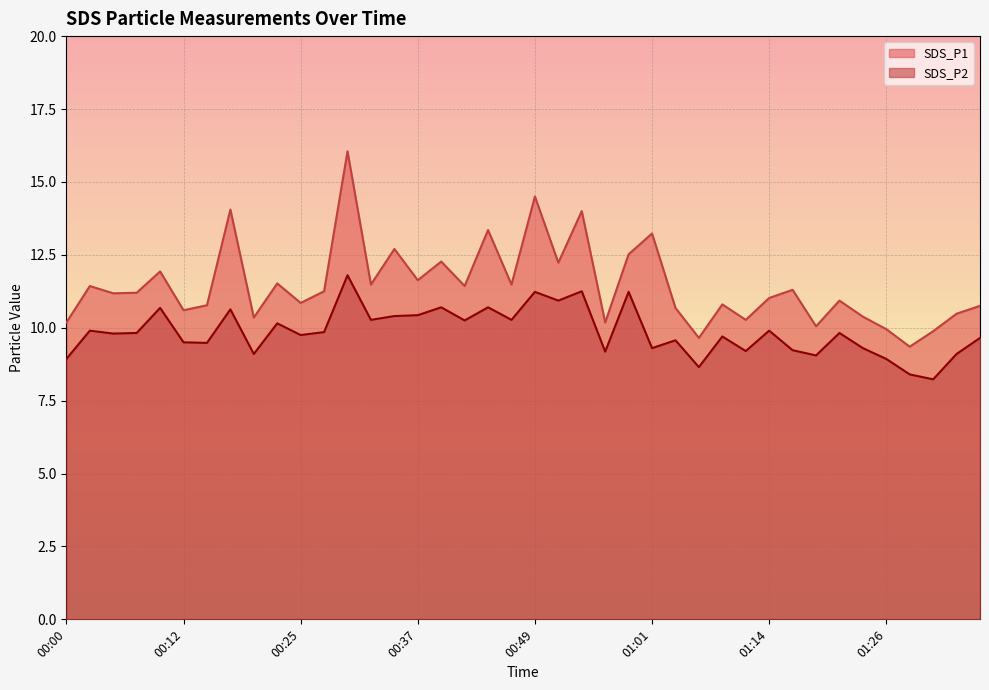

What is the total value across all series at 00:00?

19.1